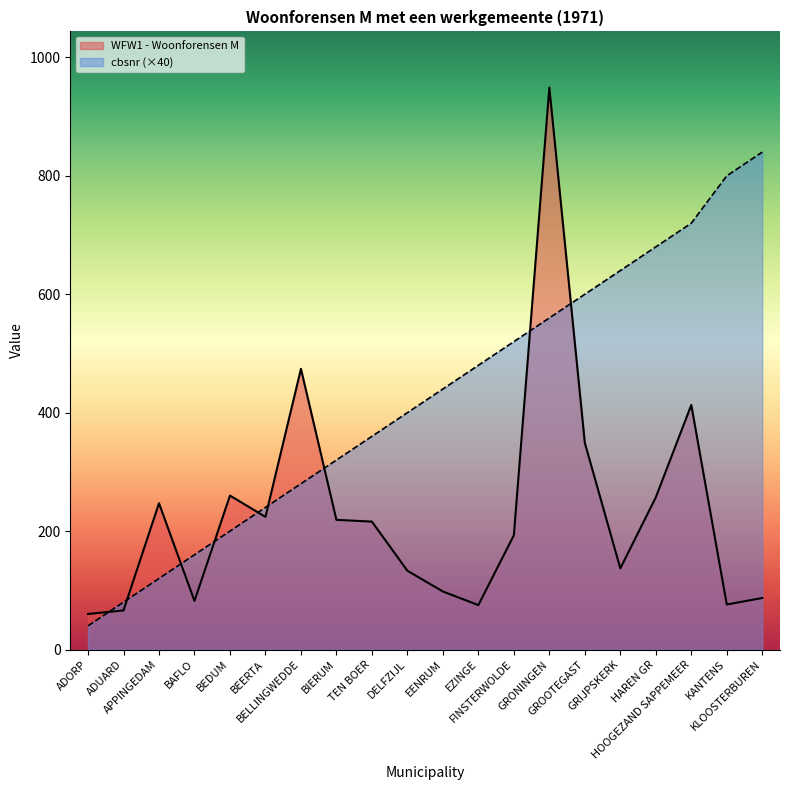

Reading right to left, transcribe all the data shown in this chart.

WFW1 - Woonforensen M: 87	76	413	257	137	349	949	193	75	98	133	216	219	474	224	260	82	247	66	60
cbsnr: 840	800	720	680	640	600	560	520	480	440	400	360	320	280	240	200	160	120	80	40